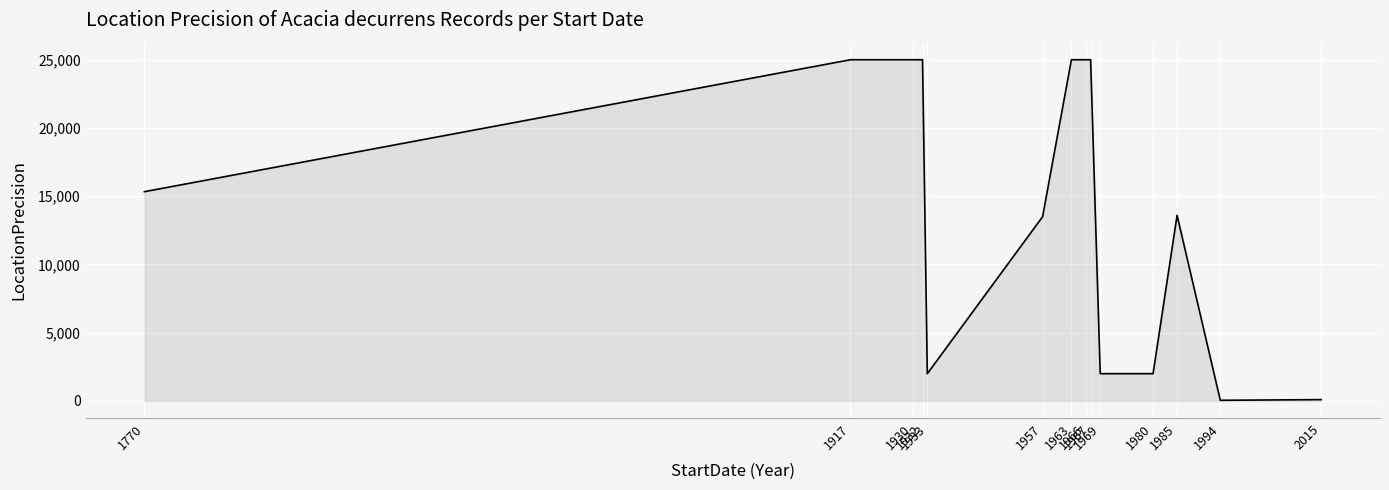

What is the greatest value displayed?

25000.0